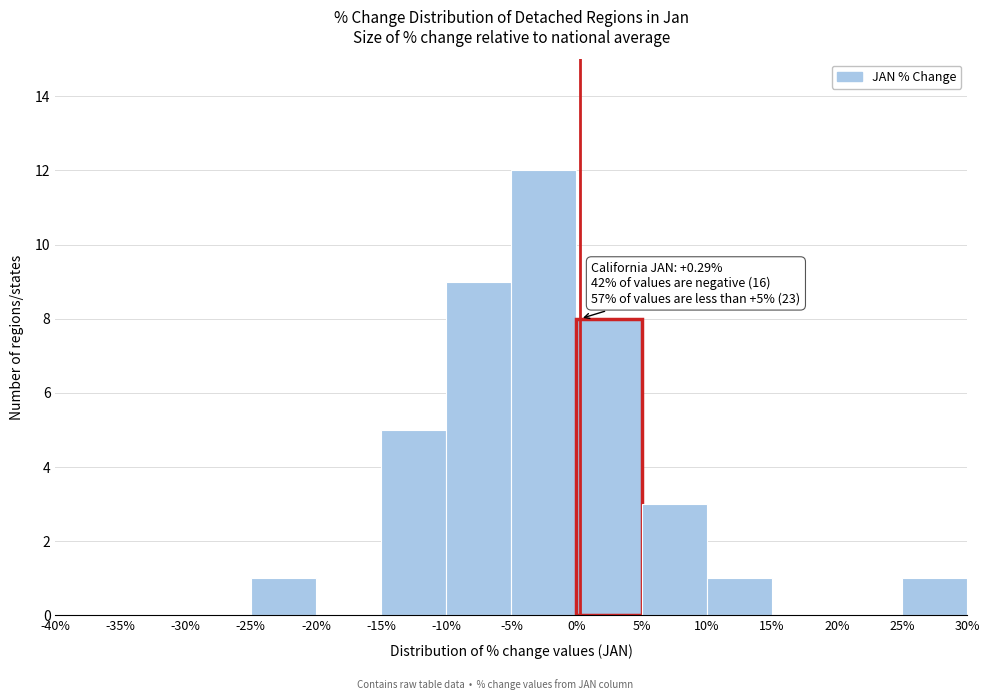

Which range on the x-axis has the tallest bar?

-5% to 0%